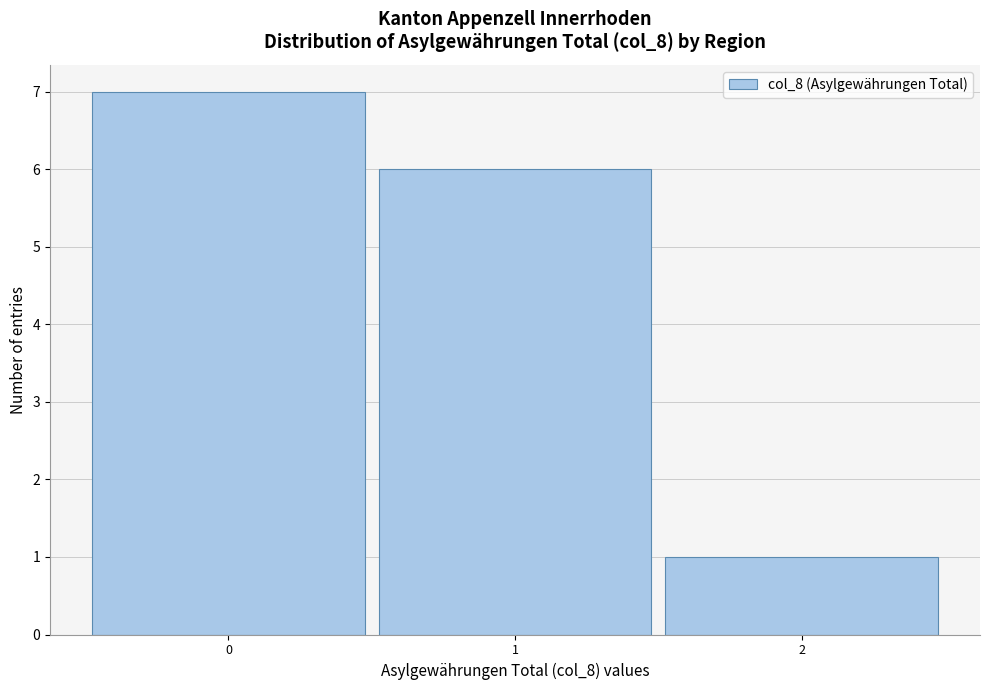

Reading left to right, transcribe this chart: for each bar, give the range it covers on the x-axis and its height. The values are not printed on the chart, so give them approximately, as read against the axis.

-0.5 to 0.5: 7
0.5 to 1.5: 6
1.5 to 2.5: 1